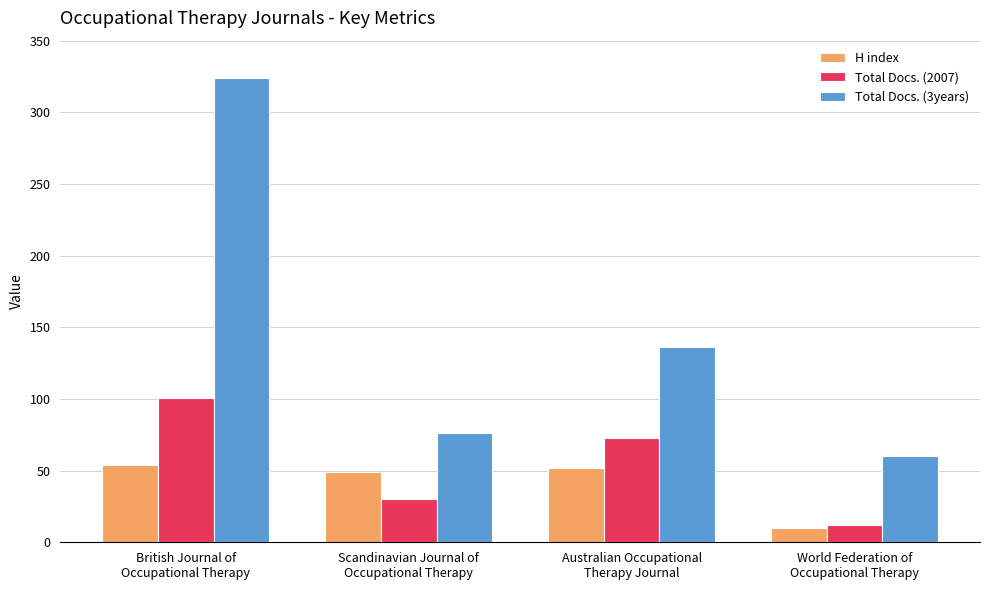

Is the value of Total Docs. (2007) at Scandinavian Journal of
Occupational Therapy greater than the value of H index at Scandinavian Journal of
Occupational Therapy?

No